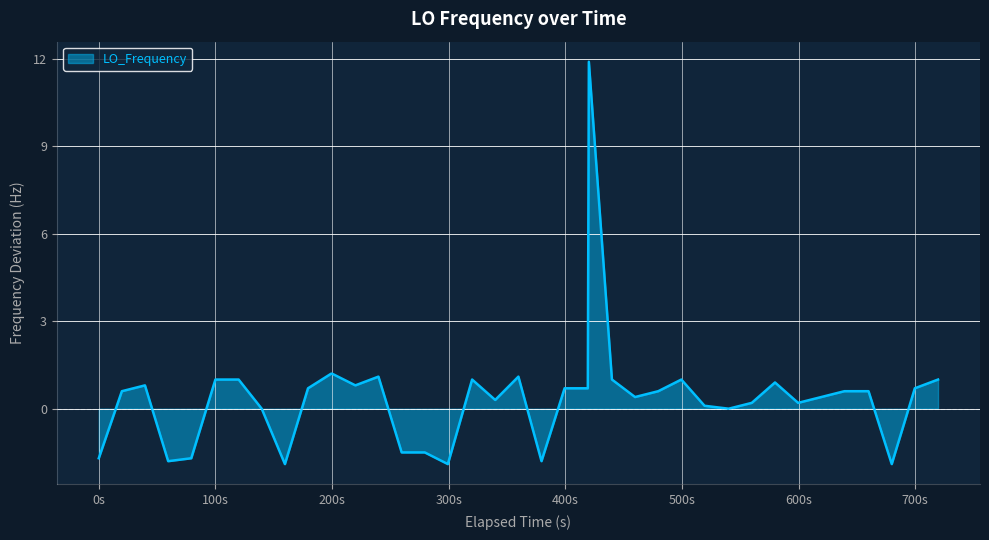

What is the maximum value shown in the chart?

11.9